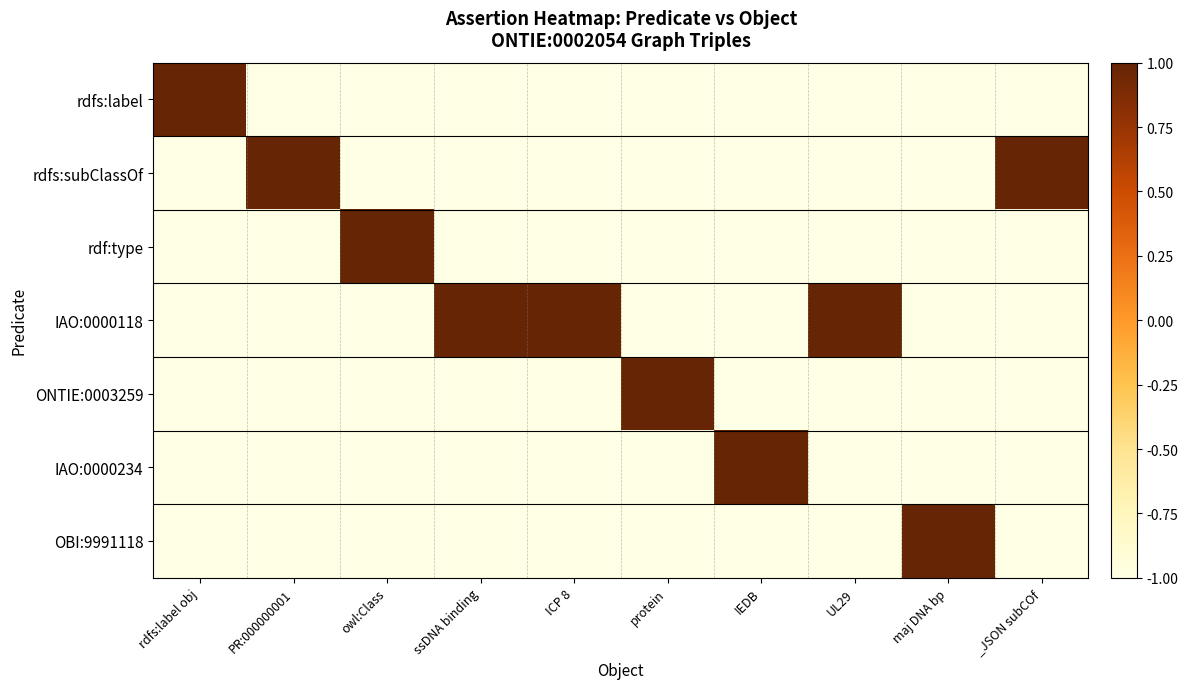

What is the total value across all series at ssDNA binding?

-5